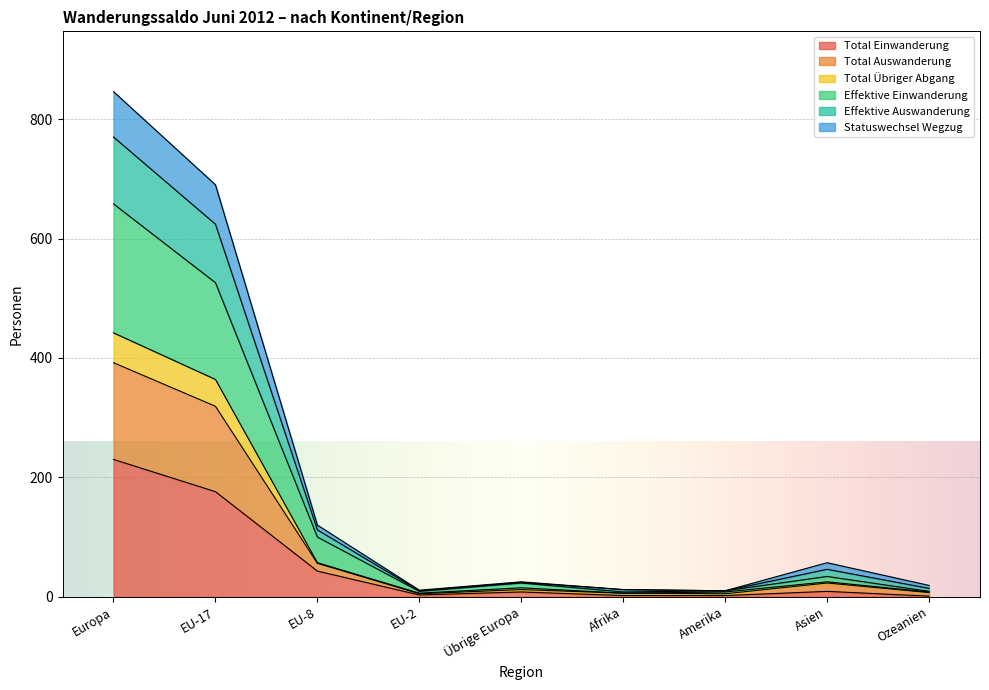

What is the highest value of the Total Einwanderung series?

230